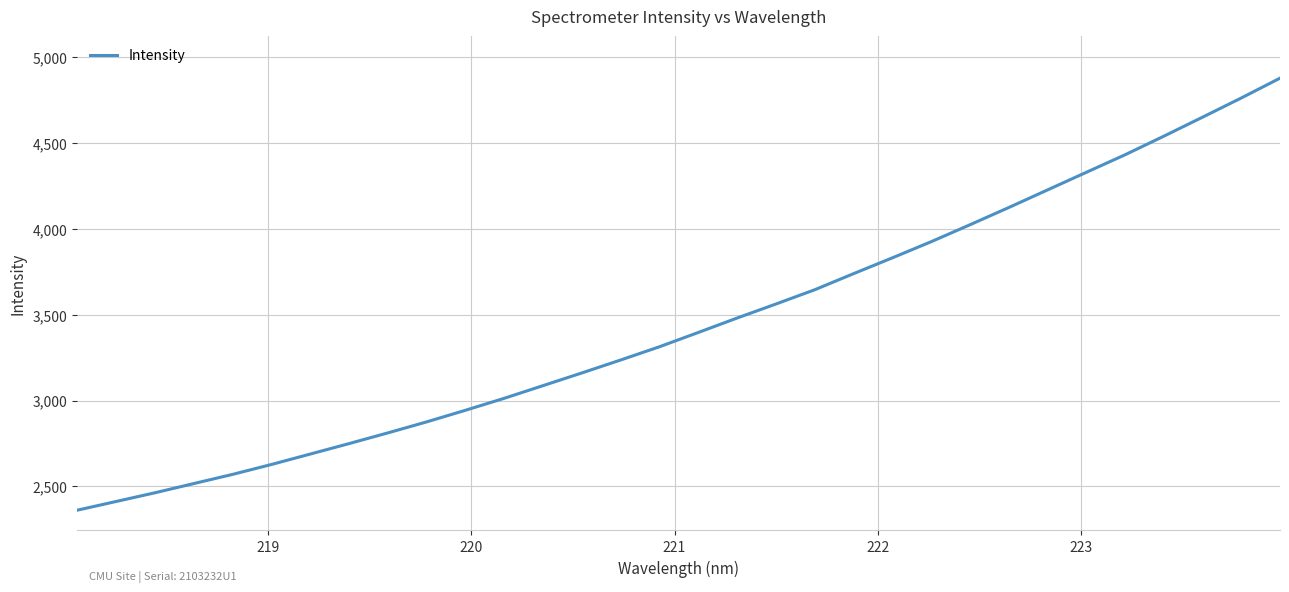

What is the greatest value displayed?

4879.4